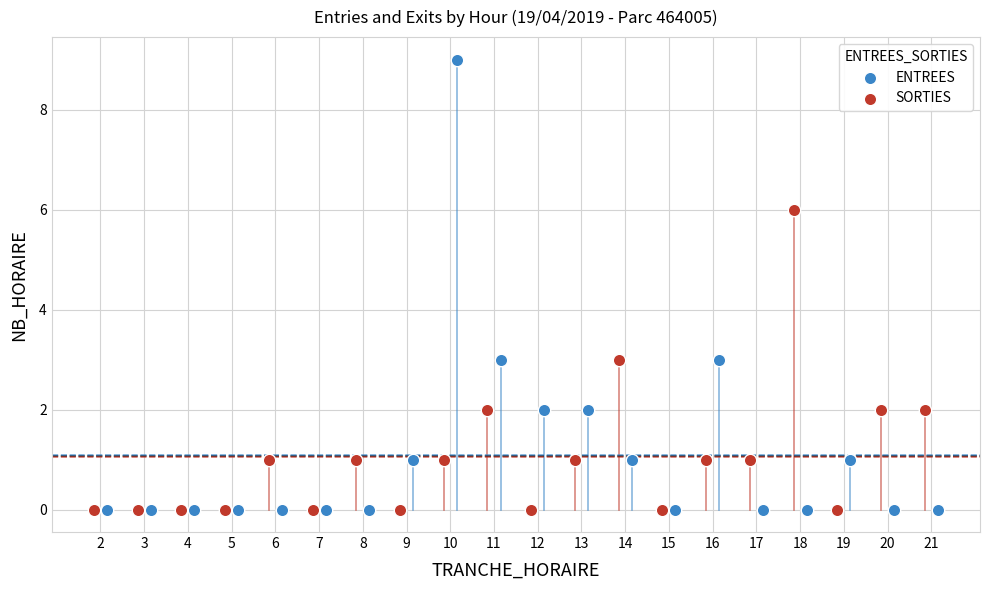

Which series has the widest spread of Y values?

ENTREES